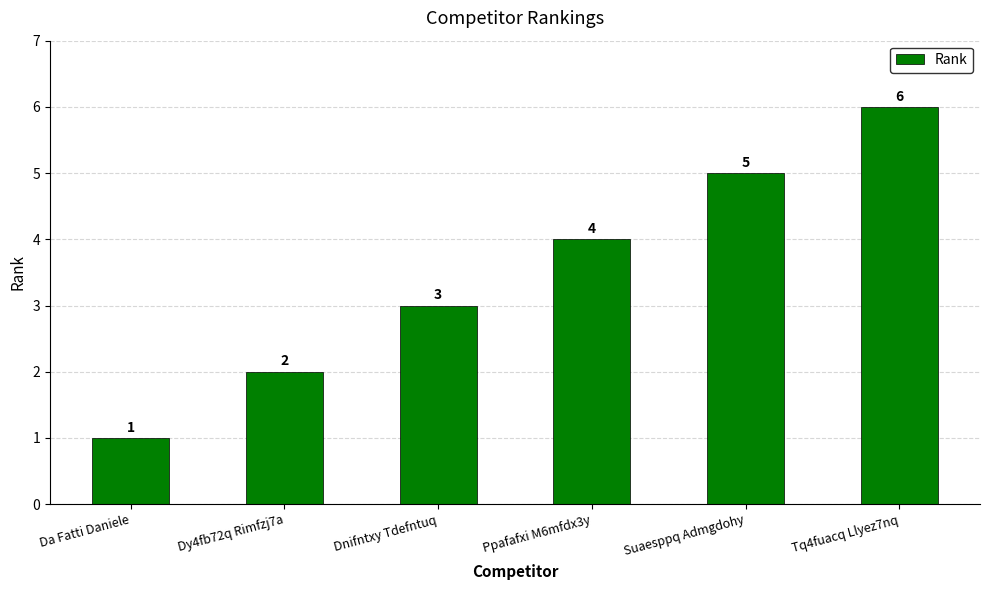

What is the value of the 5th bar from the left?

5